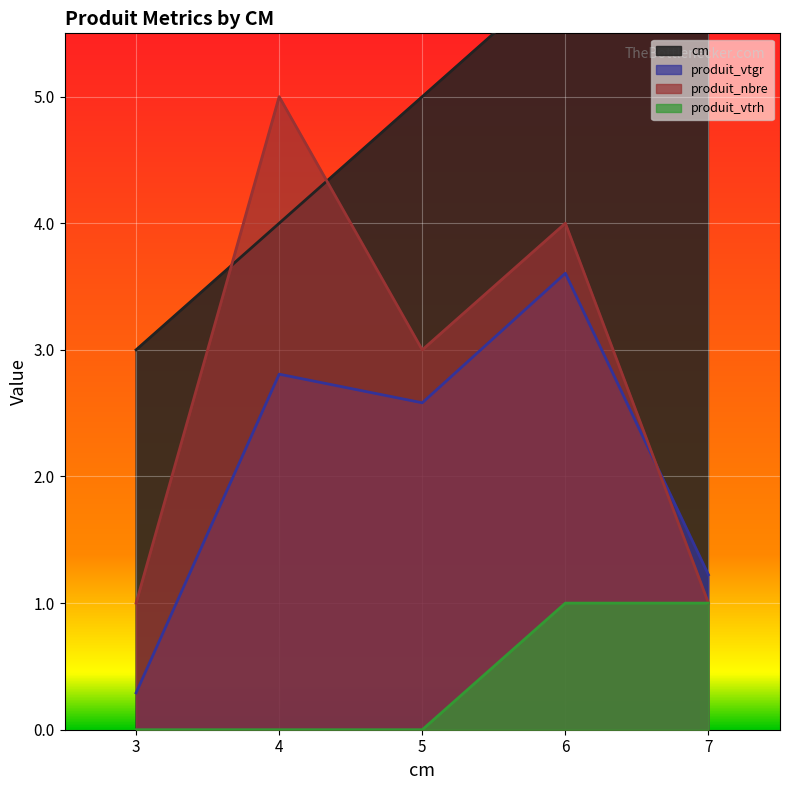

What are all the series names shown in the legend?

cm, produit_vtgr, produit_nbre, produit_vtrh